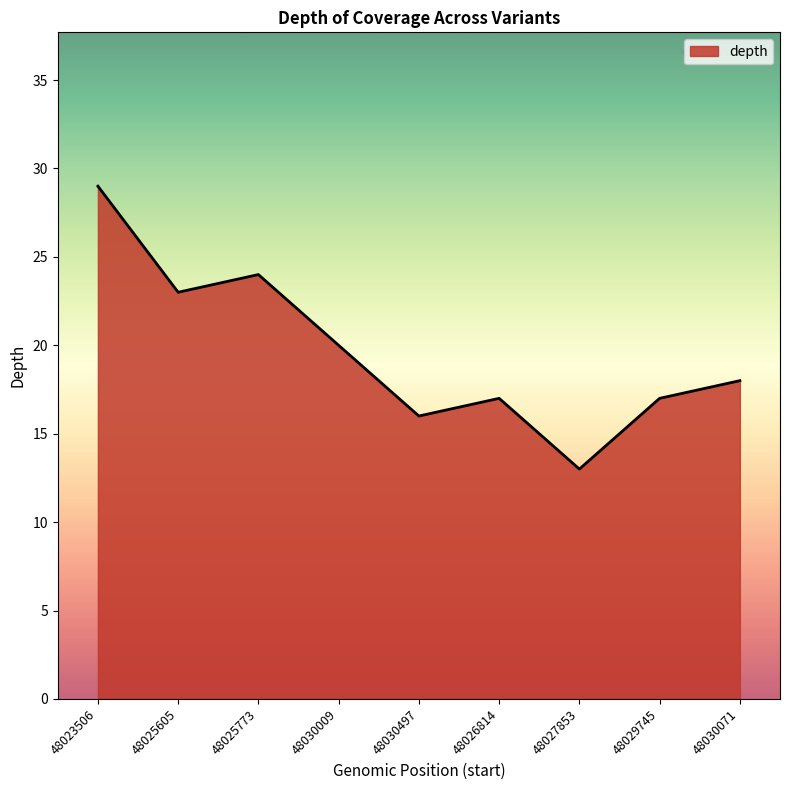

What is the average value?

20